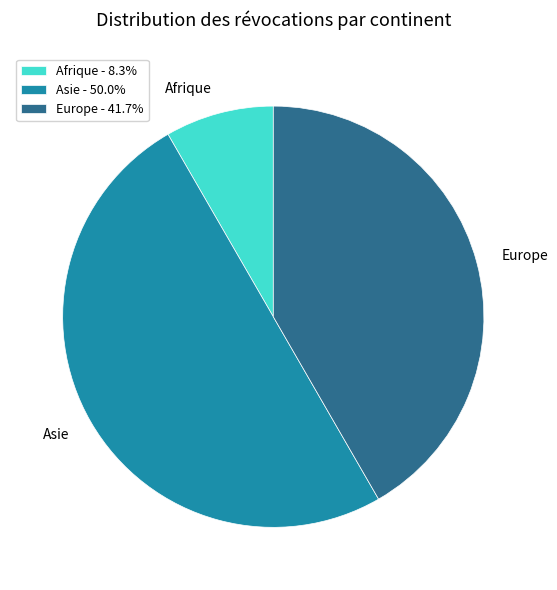

Which has a higher value, Afrique or Asie?

Asie